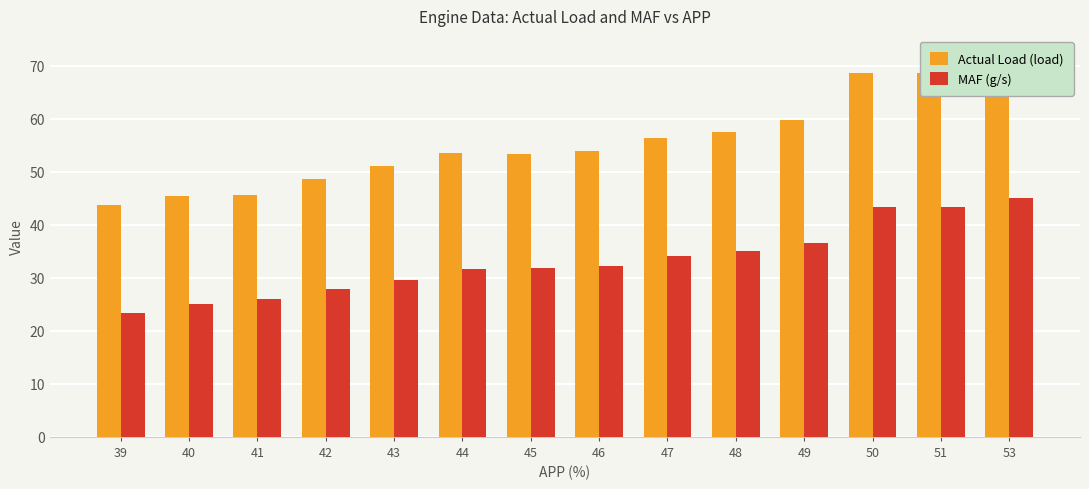

How many values in the Actual Load (load) series are below 53?

5